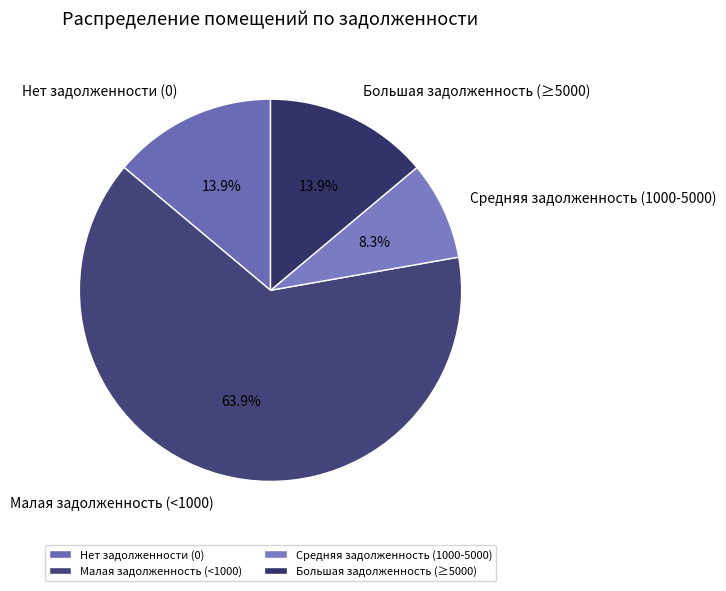

Combined, what portion of the pie is Большая задолженность (≥5000) and Нет задолженности (0)?

27.8%